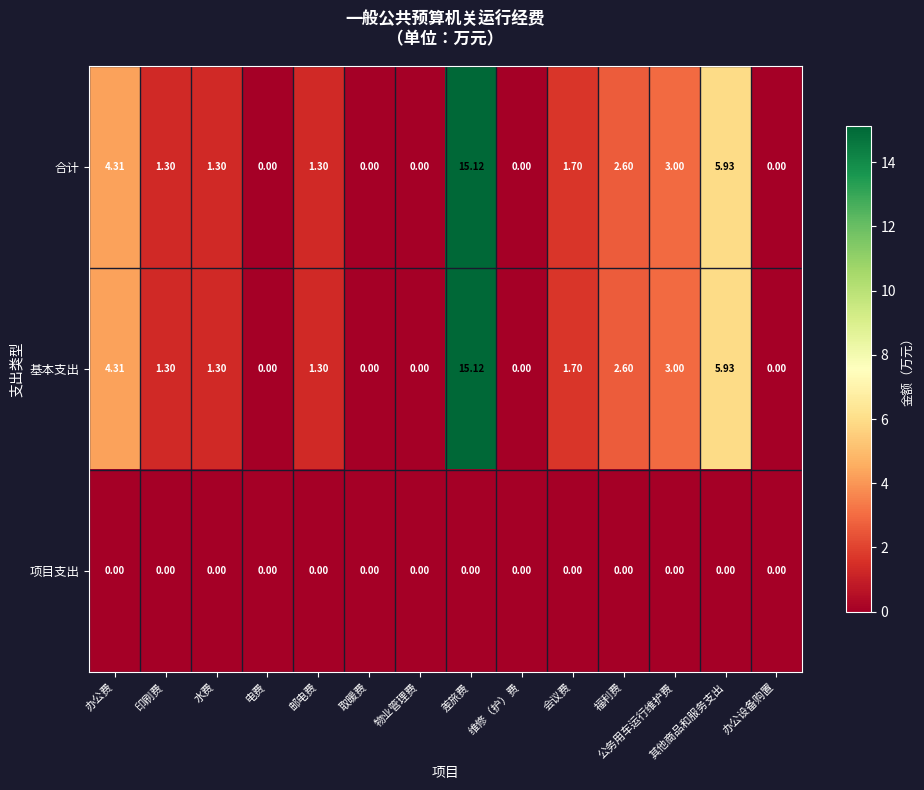

At which label is 基本支出 closest to 7?

其他商品和服务支出